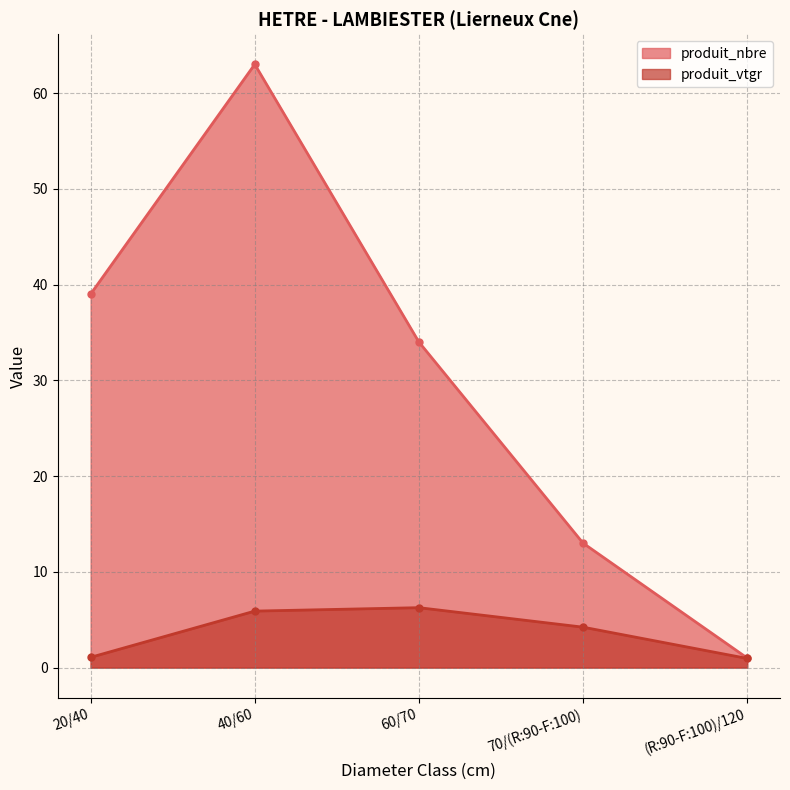

What is the highest value of the produit_nbre series?

63.0